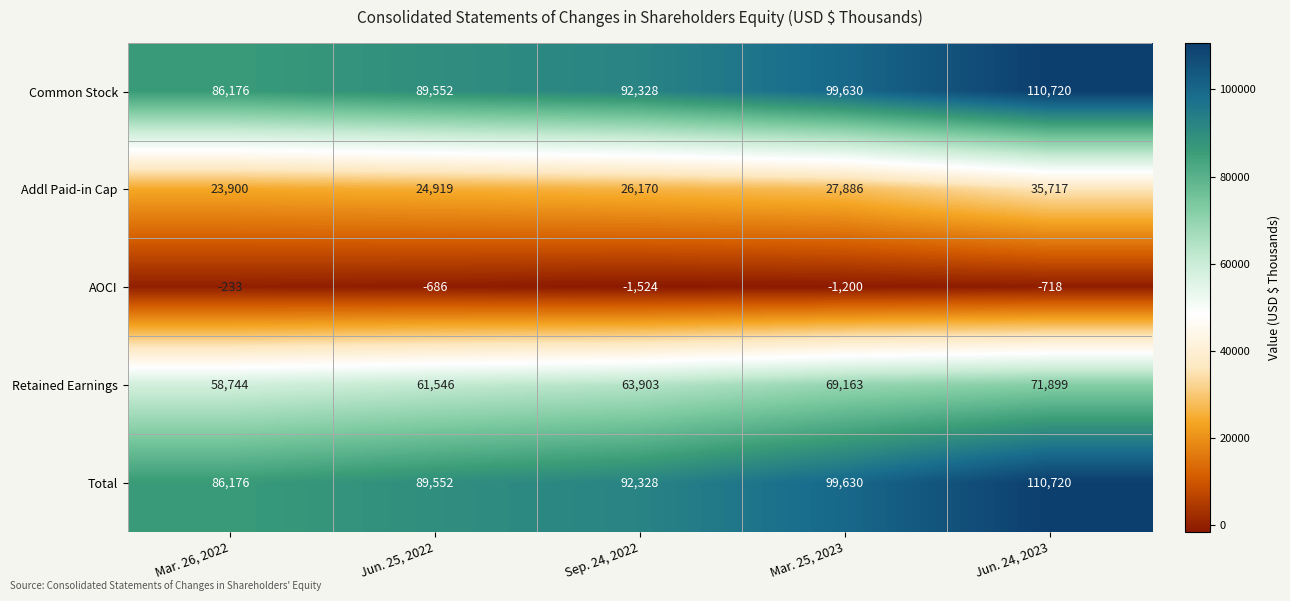

At which label is AOCI closest to -878?

Jun. 24, 2023